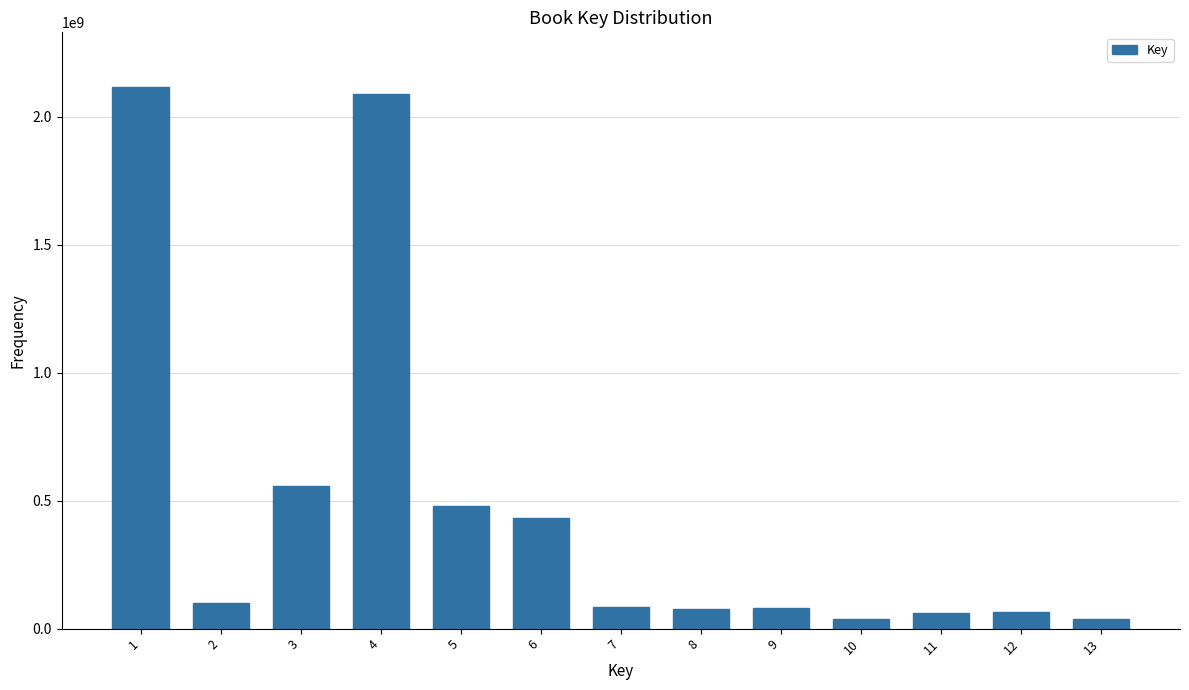

What is the value of the 2nd bar from the left?

100216691